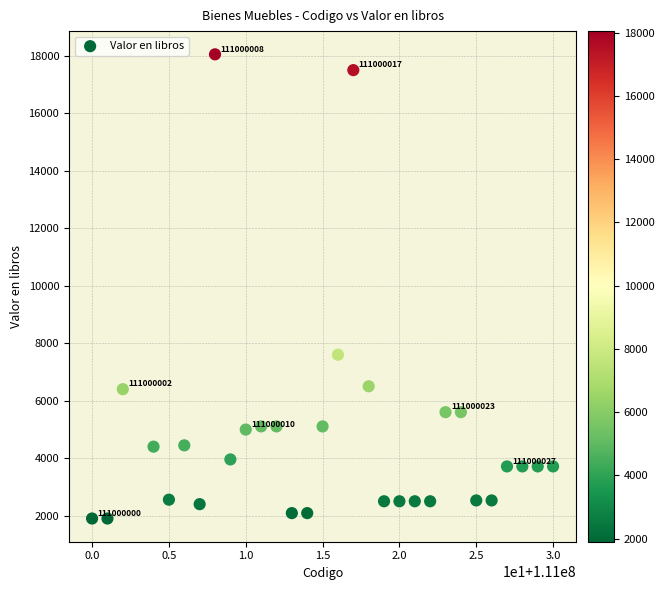

What Y value in the scatter plot is closest to 9974?

7599.2